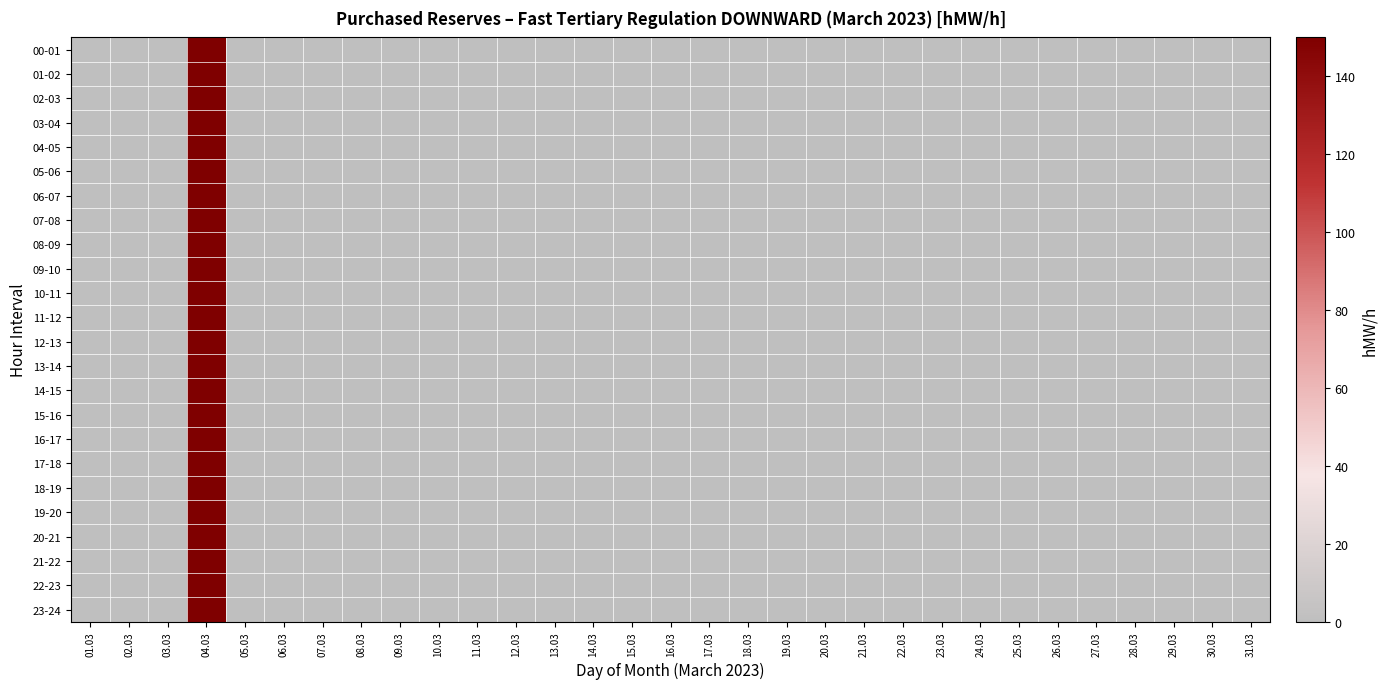

At how many categories does at least one series exceed 6?

1